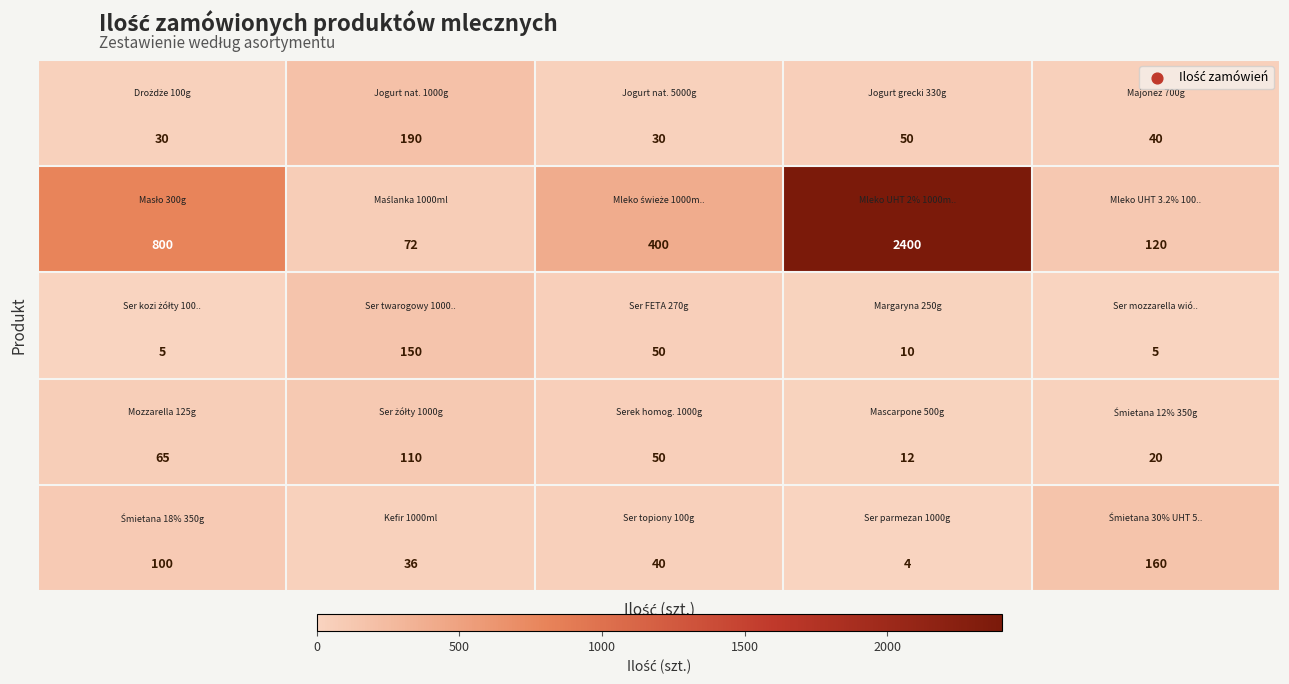

What is the minimum value shown in the chart?

4